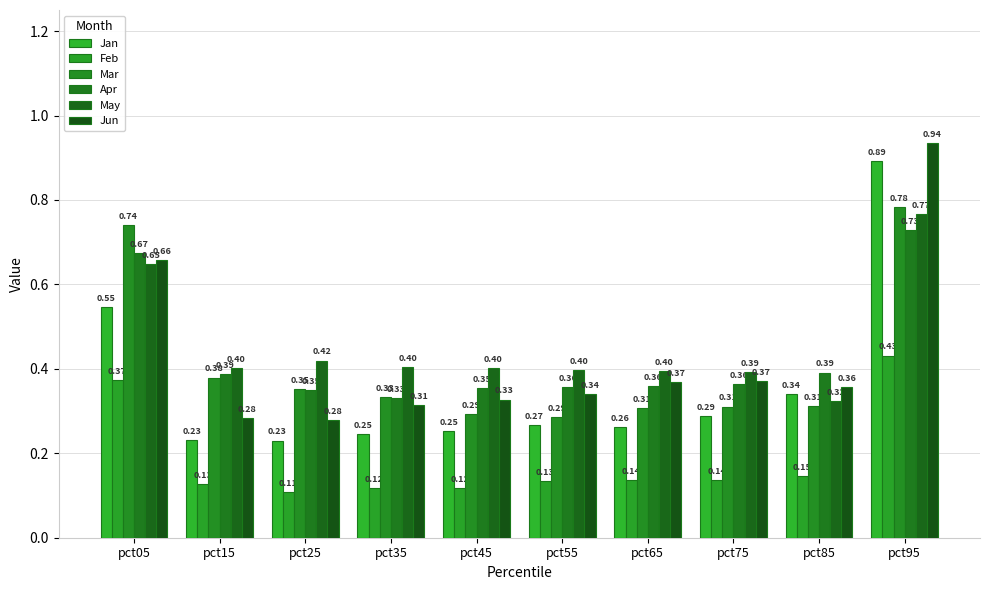

Which series has the widest spread of values?

Jan